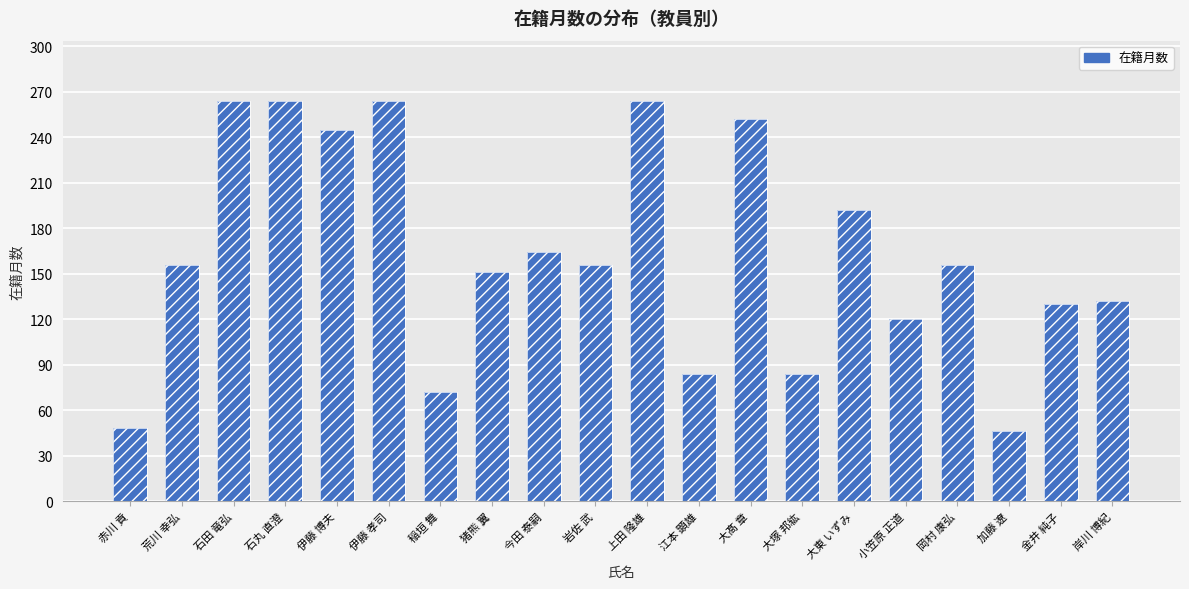

The chart shows a value of 156 at 岩佐 武. True or false?

True